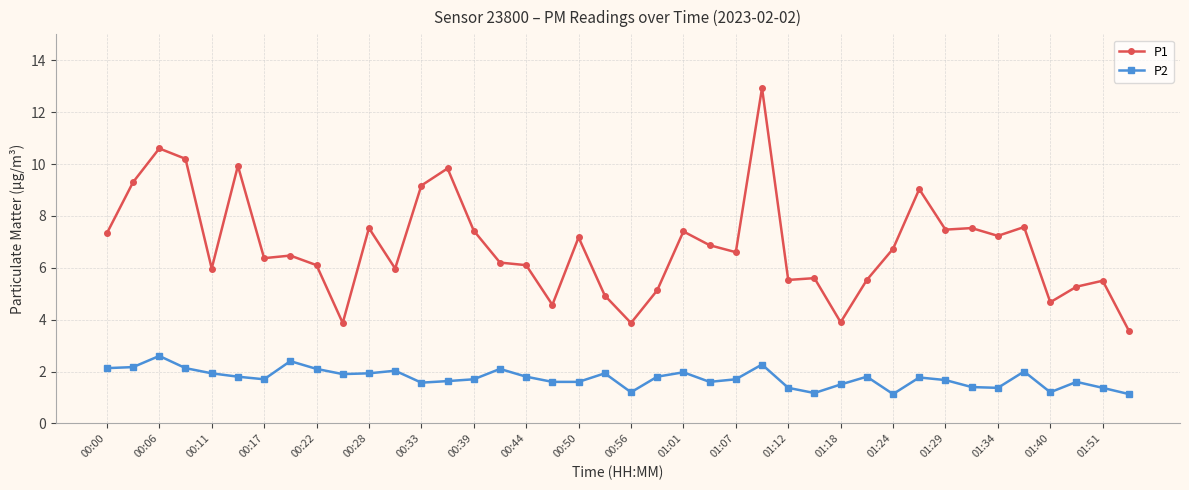

What is the sum of all P2 values?

69.8